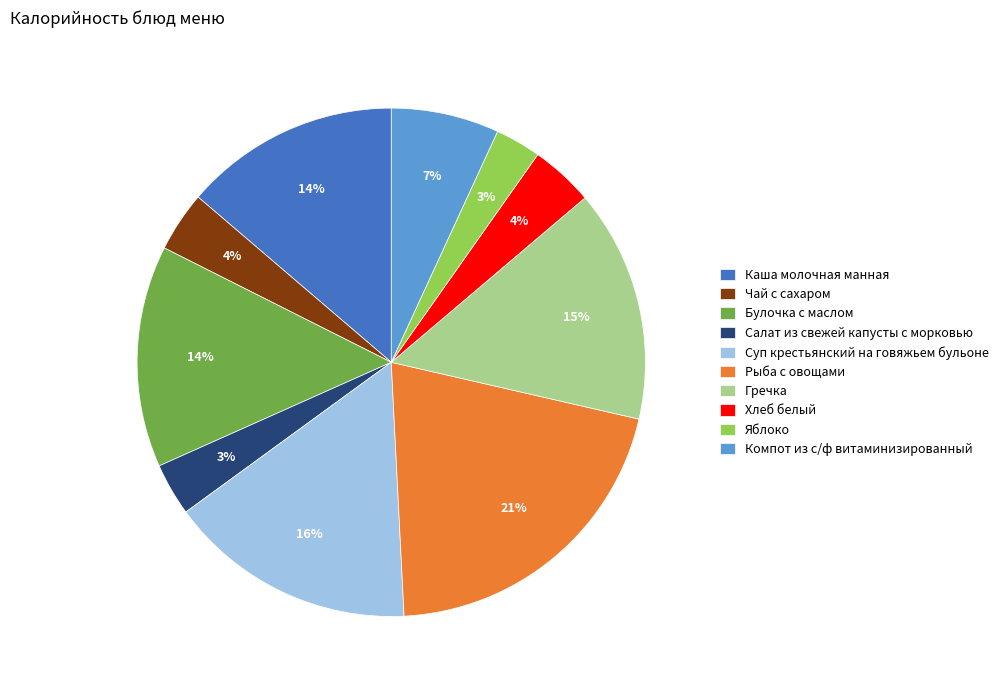

What is the largest slice in the pie chart?

Рыба с овощами